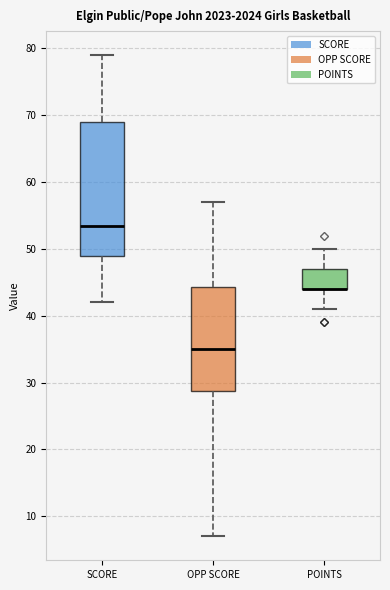

Reading left to right, transcribe this box plot: for each box, give where its median line is, the range the box spans, and where its two whiskers end, as read against the y-axis. The values are not printed on the chart, so give them approximately, as read against the axis.

SCORE: median 54, box 49 to 69, whiskers 42 to 79
OPP SCORE: median 35, box 29 to 44, whiskers 7 to 57
POINTS: median 44 (drawn on the box's lower edge), box 44 to 47, whiskers 41 to 50